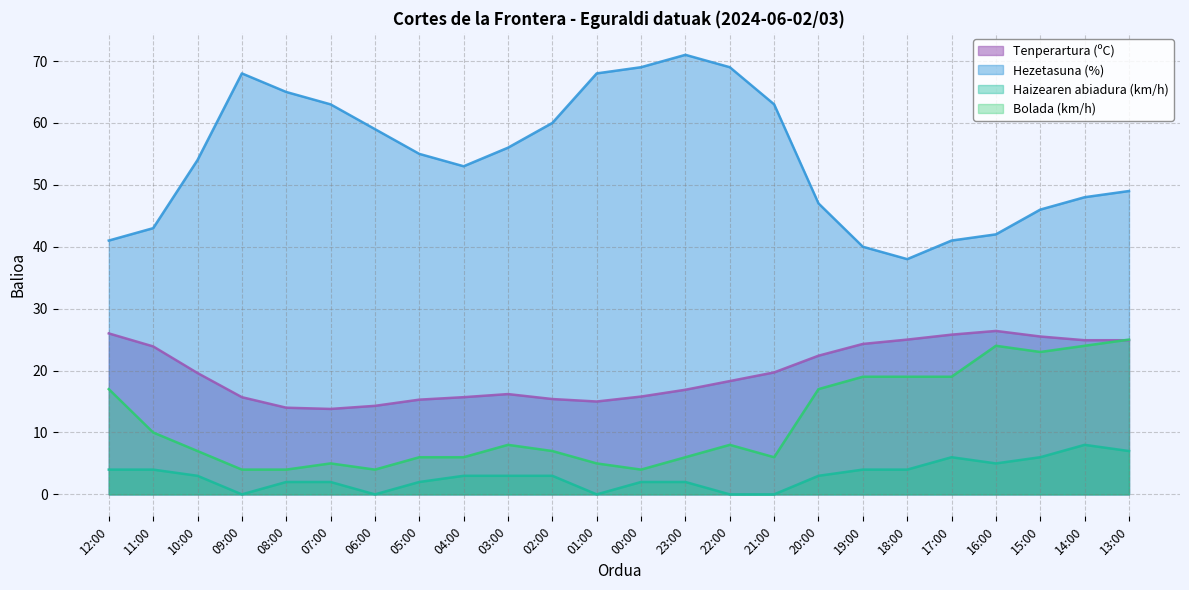

What is the difference between the maximum and minimum values in the Haizearen abiadura (km/h) series?

8.0